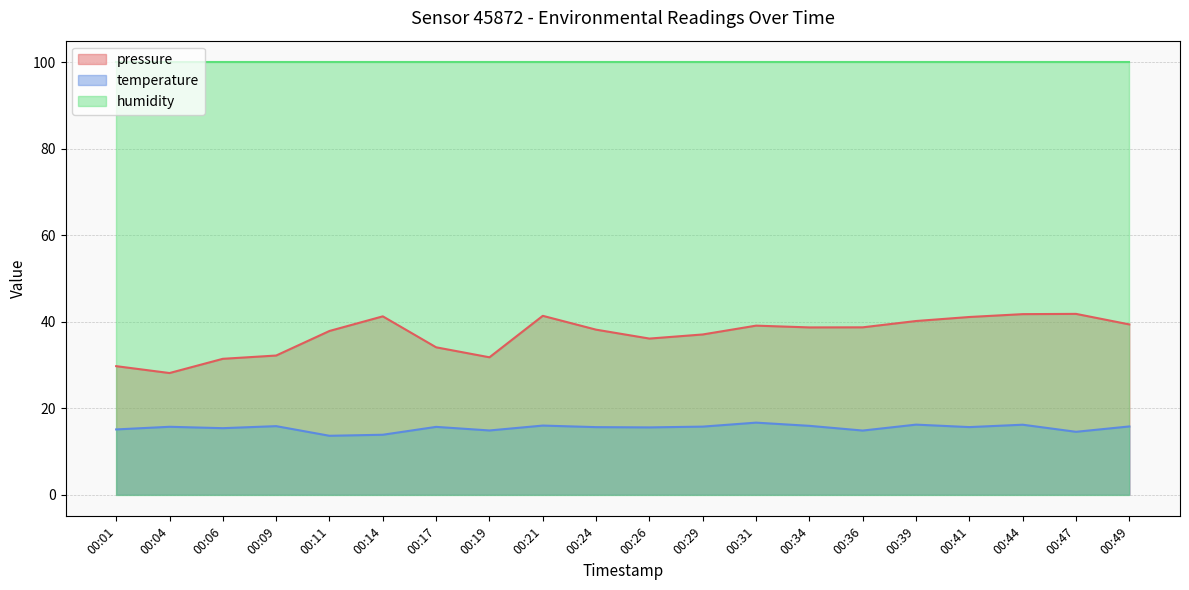

What is the value of the temperature point at the 20th from the left?

15.8